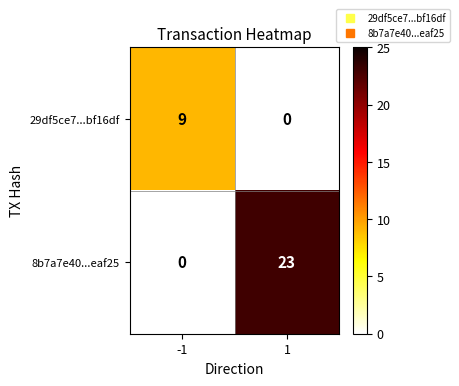

How many categories are shown in the chart?

2